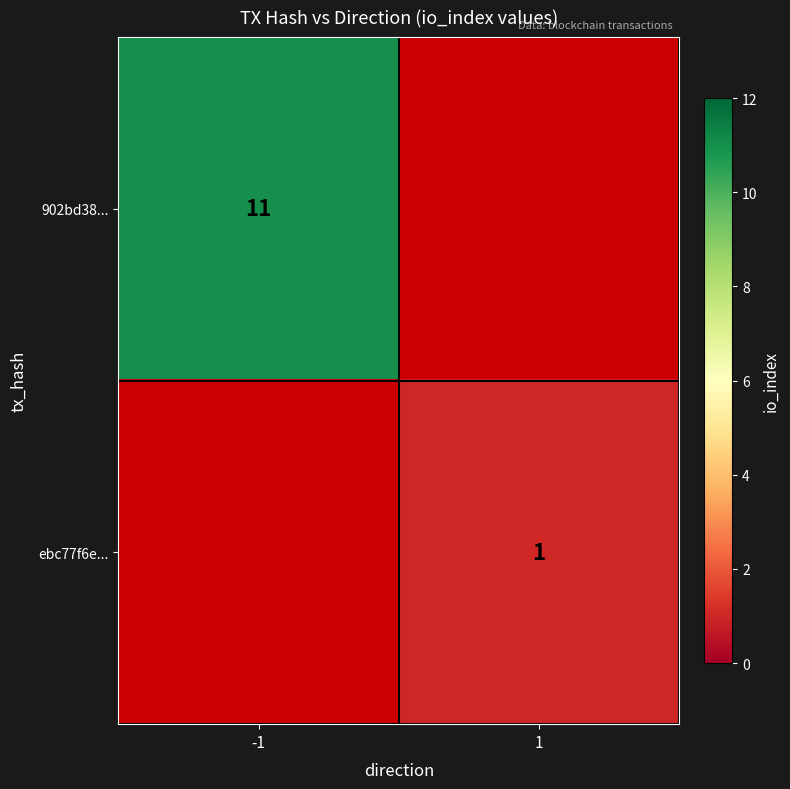

What is the maximum value shown in the chart?

11.0